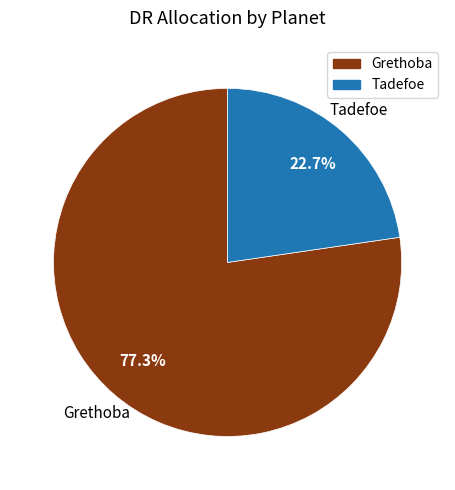

Between Tadefoe and Grethoba, which is larger?

Grethoba